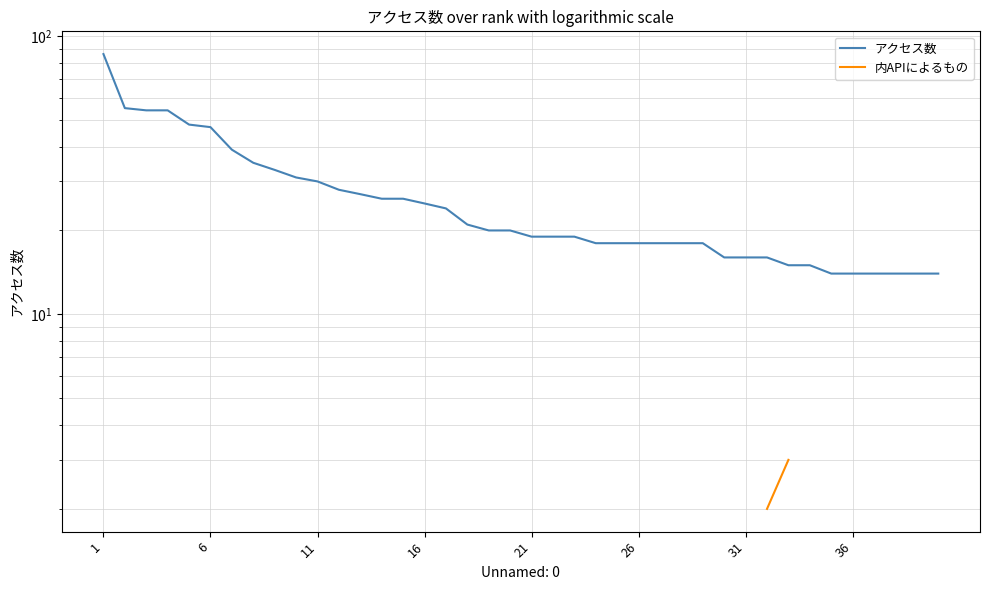

At which label does アクセス数 reach its peak?

1